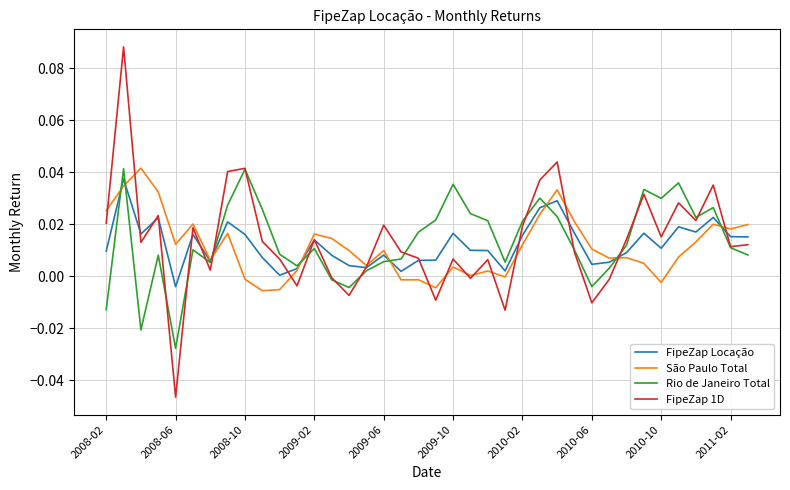

Which series has the widest spread of values?

FipeZap 1D